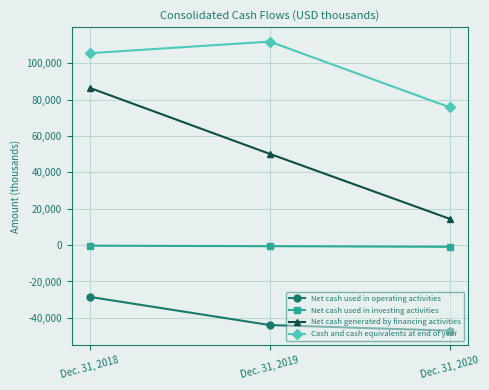

What is the difference between the Net cash used in operating activities values at Dec. 31, 2018 and Dec. 31, 2019?

15477